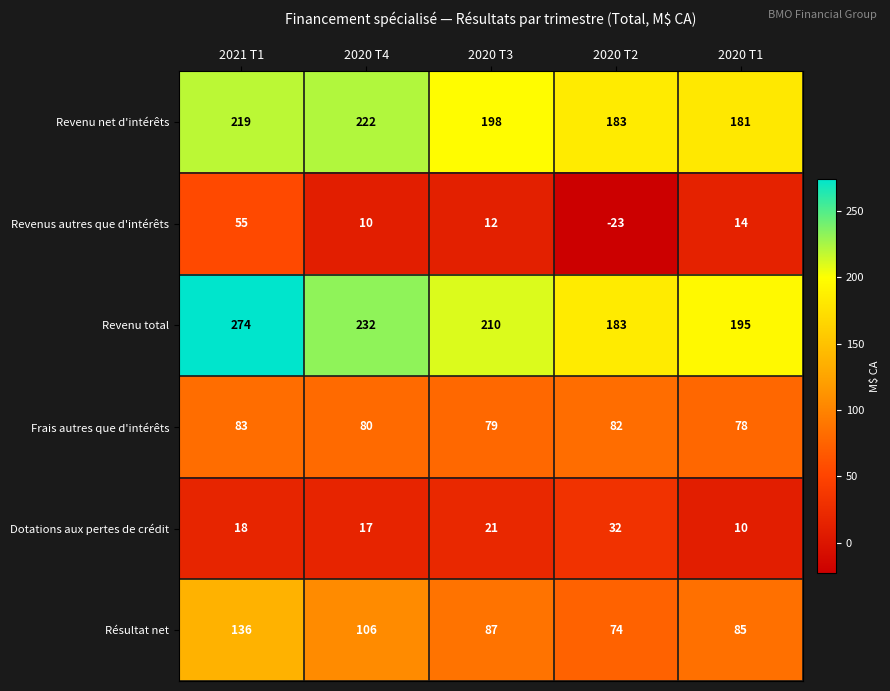

Reading right to left, what are all the values shown in this chart?

Revenu net d'intérêts: 181	183	198	222	219
Revenus autres que d'intérêts: 14	-23	12	10	55
Revenu total: 195	183	210	232	274
Frais autres que d'intérêts: 78	82	79	80	83
Dotations aux pertes de crédit: 10	32	21	17	18
Résultat net: 85	74	87	106	136